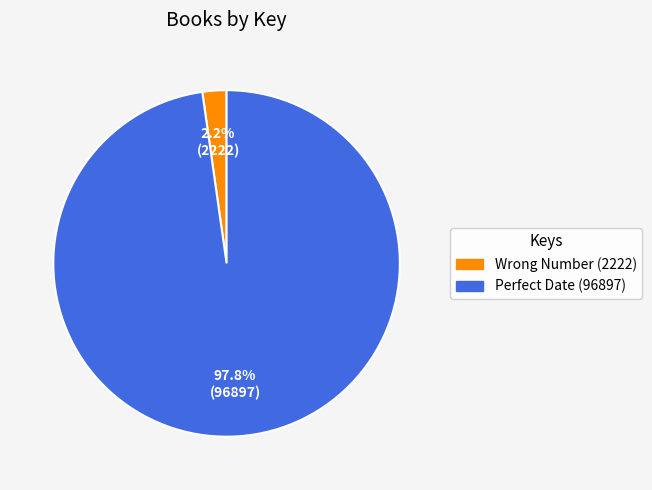

True or false: Perfect Date (96897) accounts for 98% of the total.

True